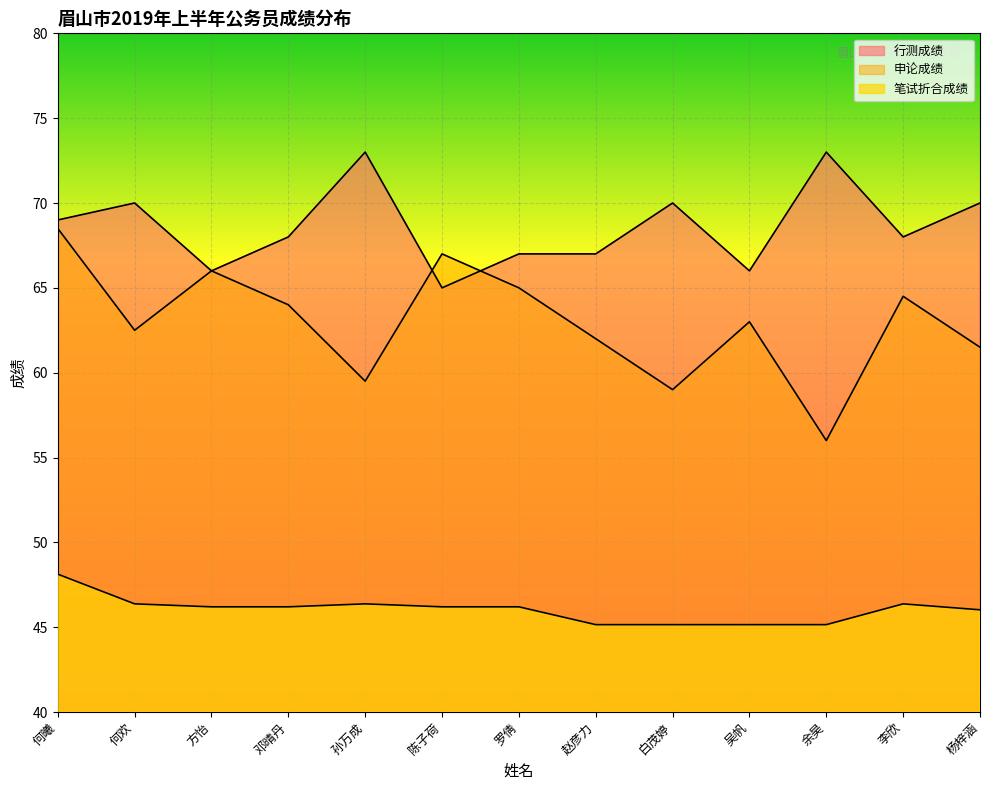

What is the difference between the maximum and minimum values in the 申论成绩 series?

12.5